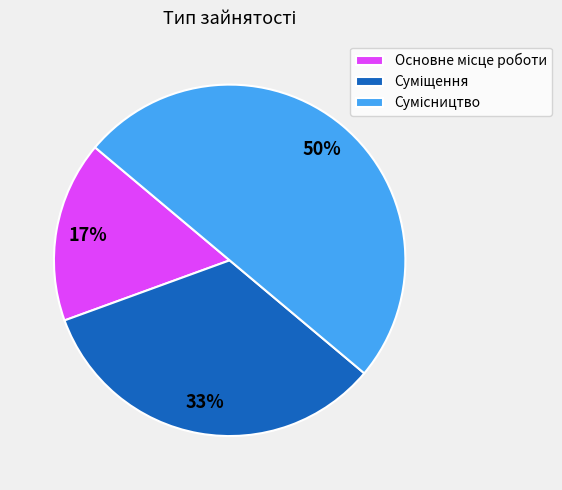

To the nearest percent, what is the difference between the largest and smallest slice percentages?

33%